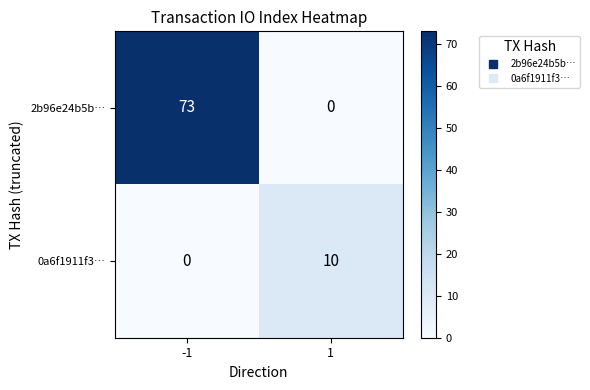

What is the difference between the maximum and minimum values in the 2b96e24b5b… series?

73